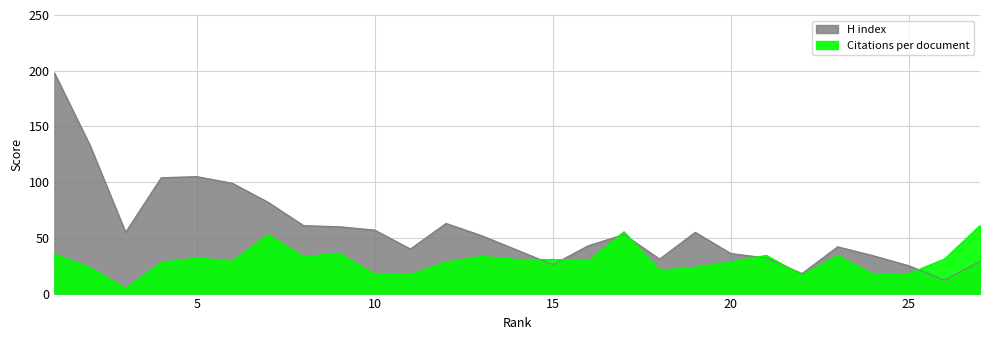

At which category is the sum across all series the highest?

1